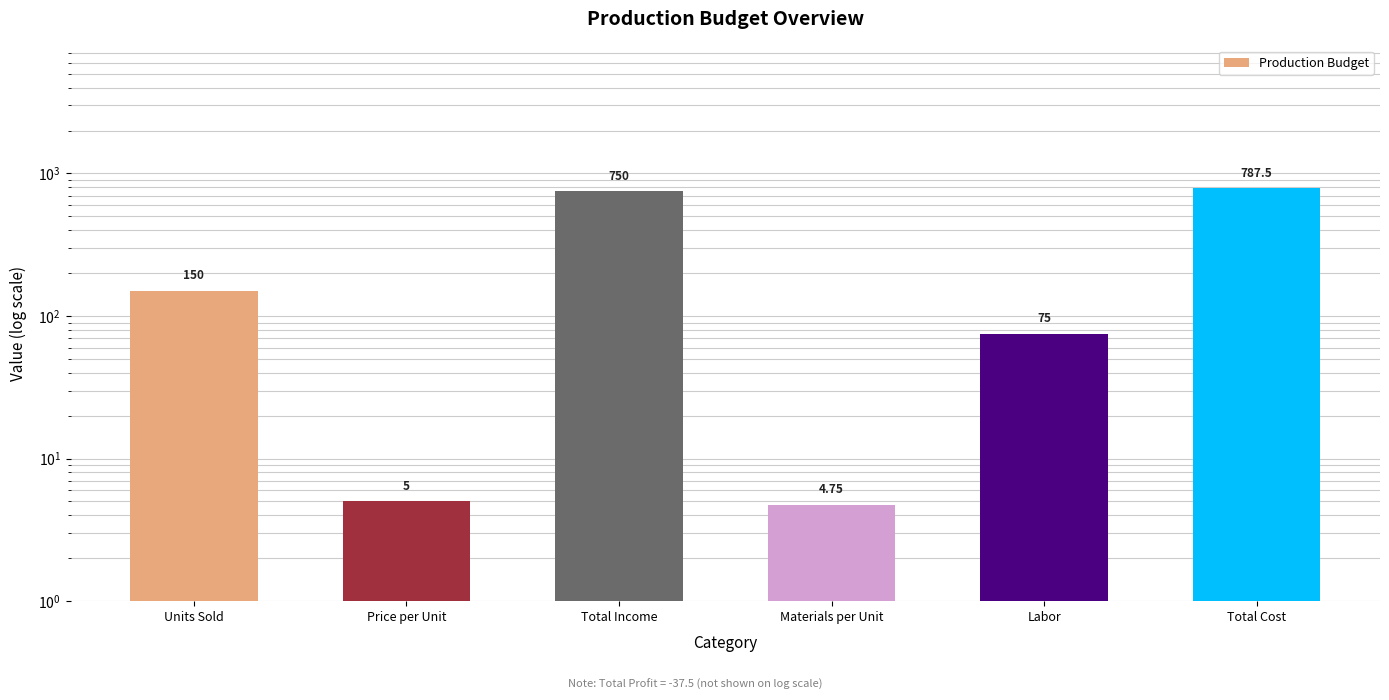

Count the number of values greater than 150.

2